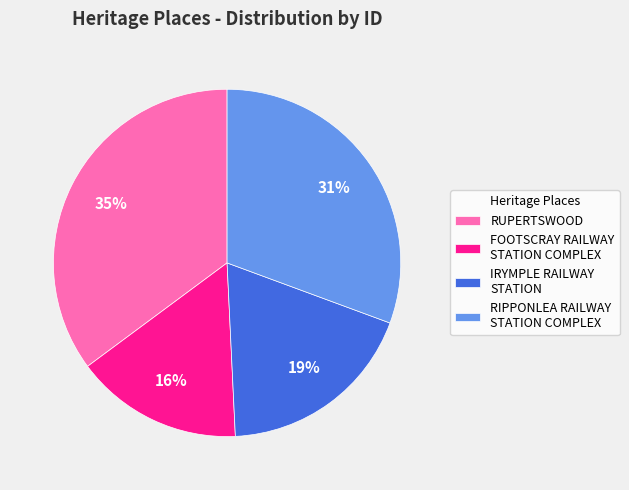

Is it true that RIPPONLEA RAILWAY STATION COMPLEX is 31% of the pie?

True